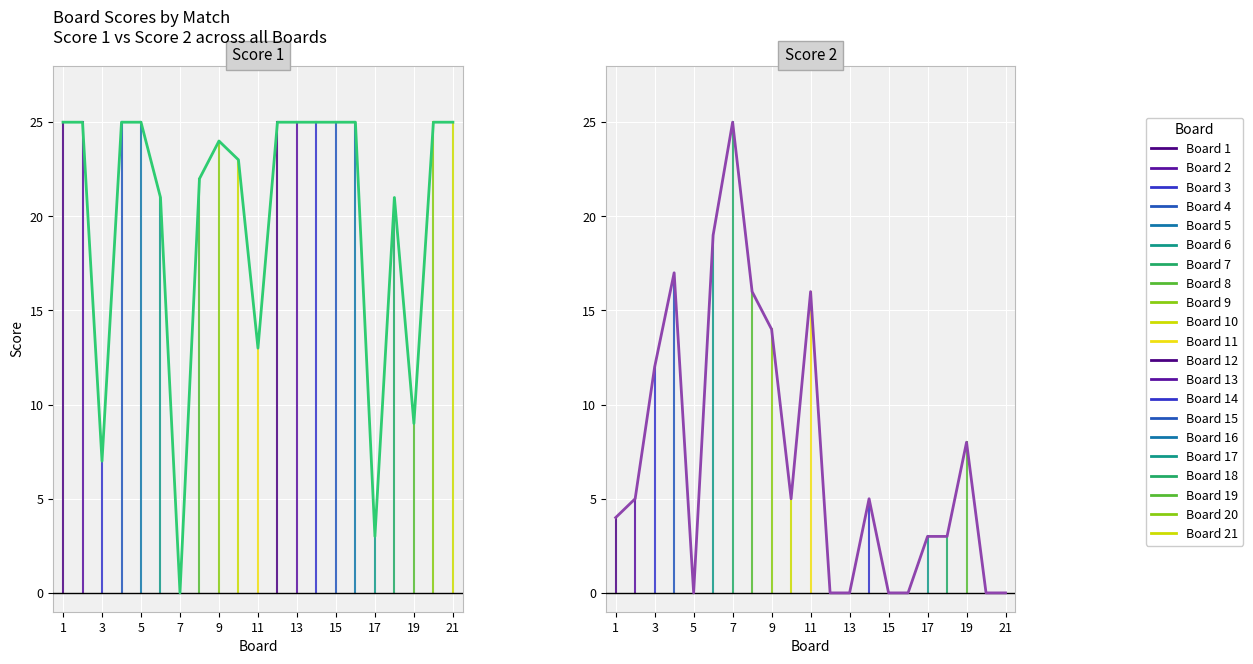

List the labels in order of Score 1 value, smallest first.

7, 17, 3, 19, 11, 6, 18, 8, 10, 9, 1, 2, 4, 5, 12, 13, 14, 15, 16, 20, 21